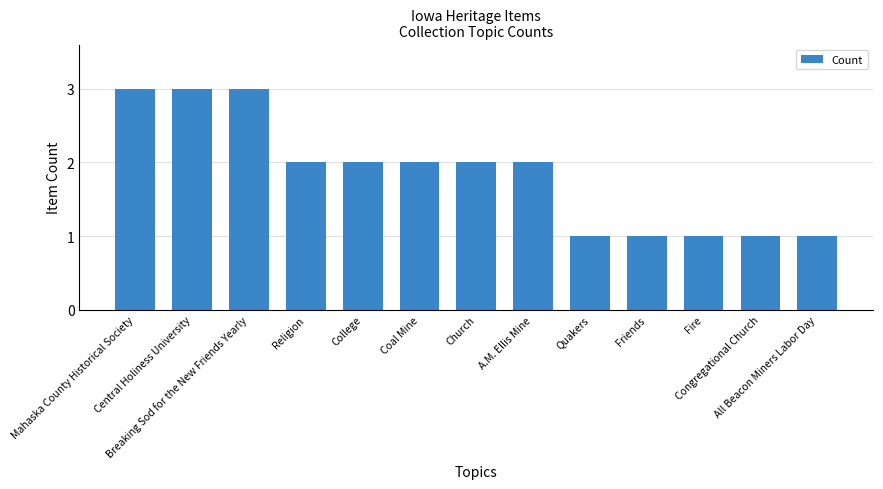

True or false: the data shows 0 at Quakers.

False